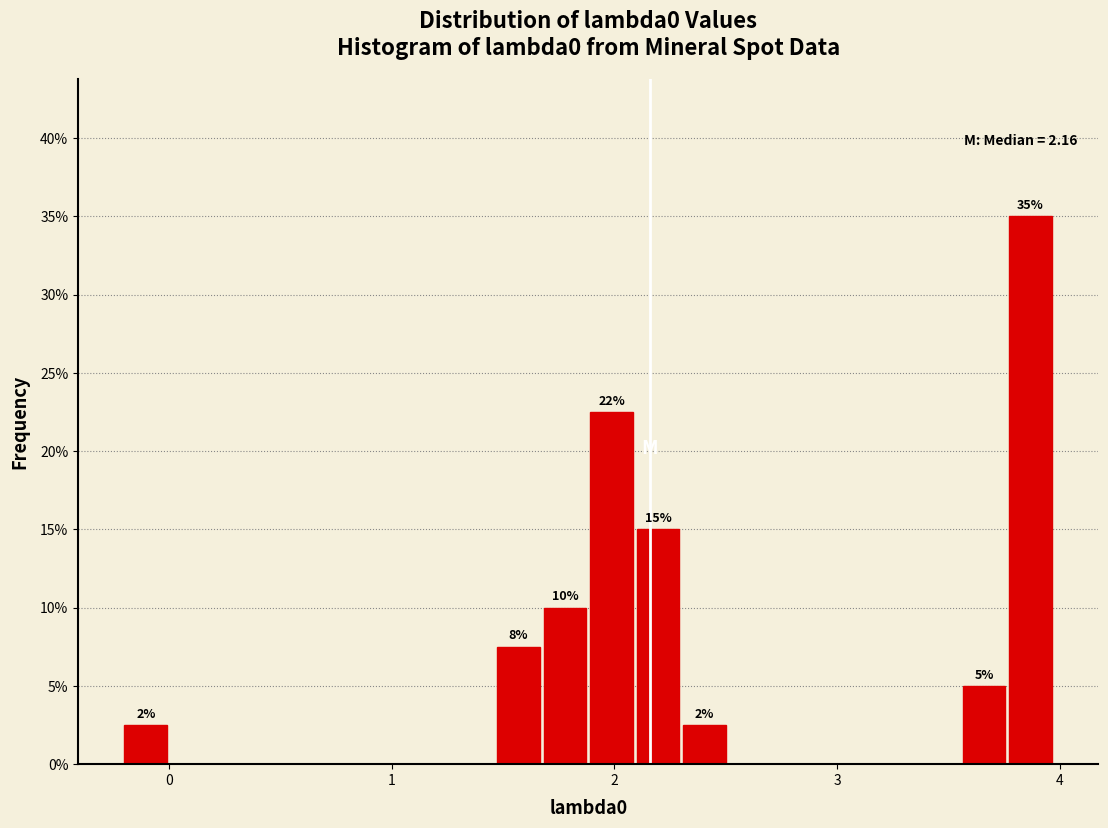

Around what value on the x-axis is the tallest bar? Give the approximate position of its centre, as read against the axis.

3.9